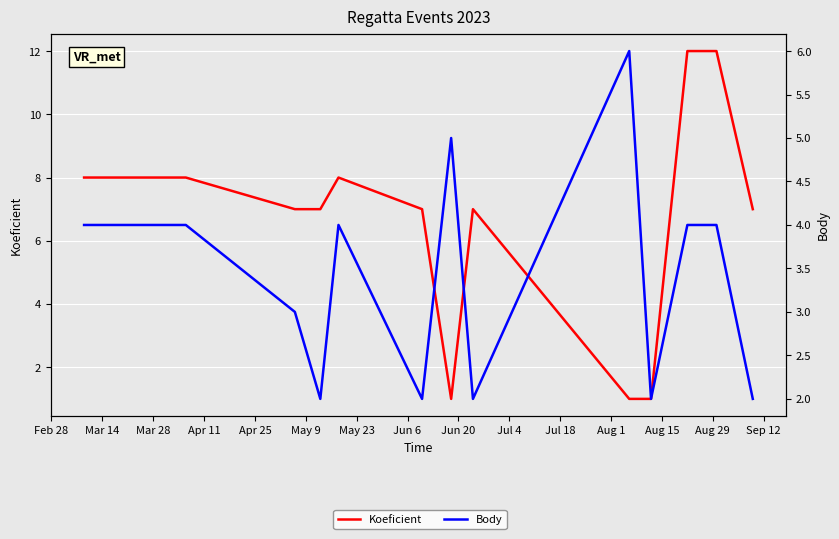

True or false: Body has more than 2 interior local peaks.

True